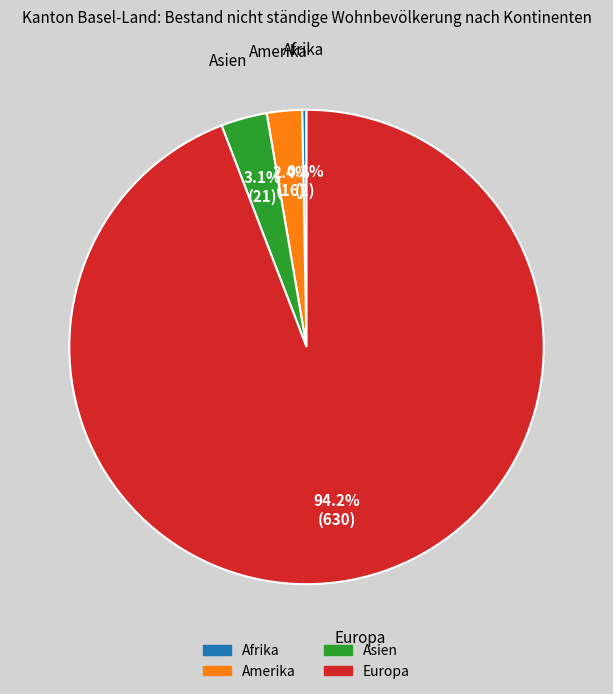

To the nearest percent, what is the difference between the largest and smallest slice percentages?

94%